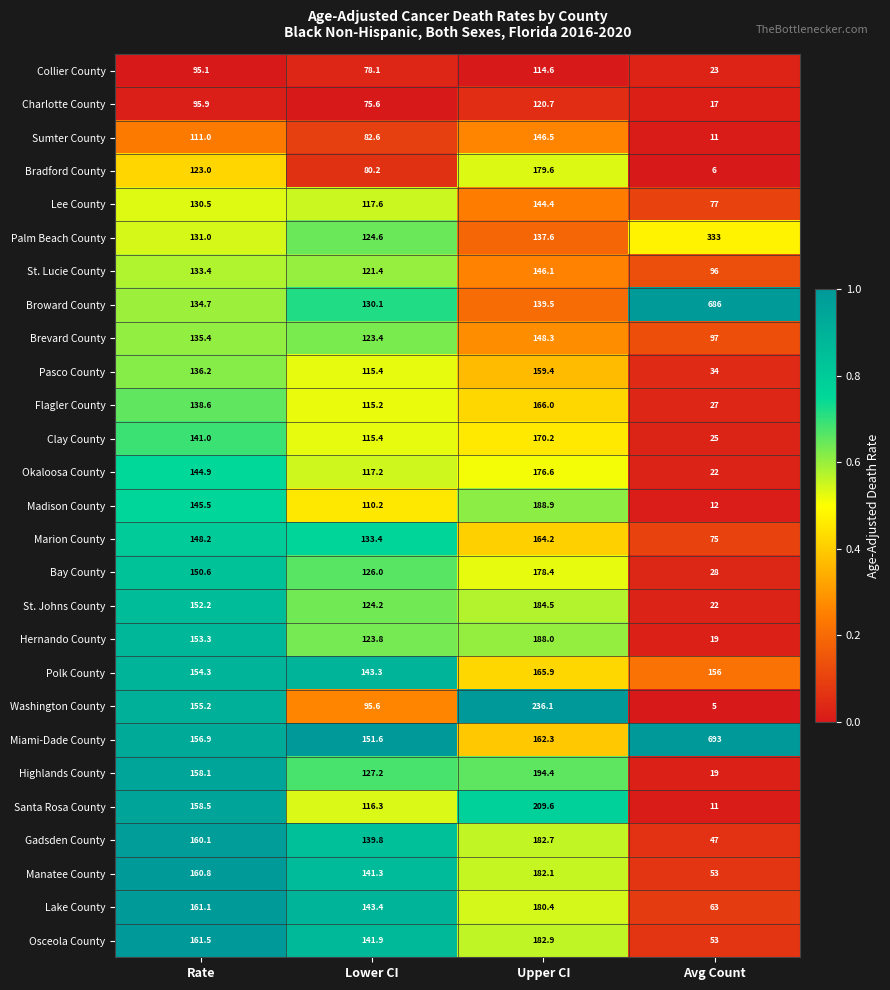

Which category has the lowest value across all series?

Avg Count